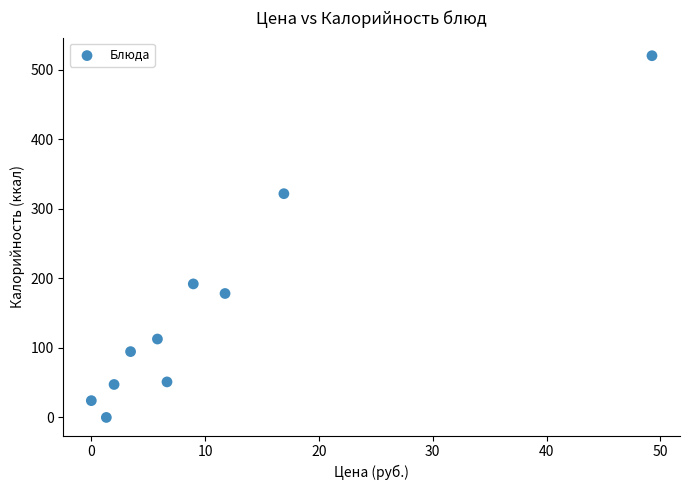

What Y value in the scatter plot is closest to 260?

321.9